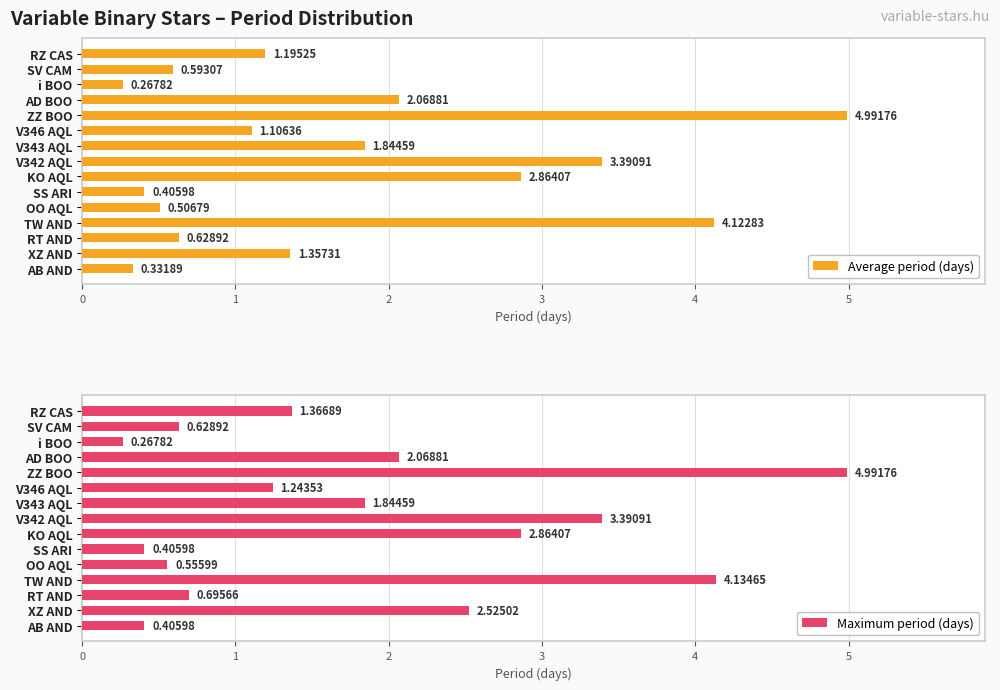

Are the bars grouped side by side (vs. stacked)?

Yes